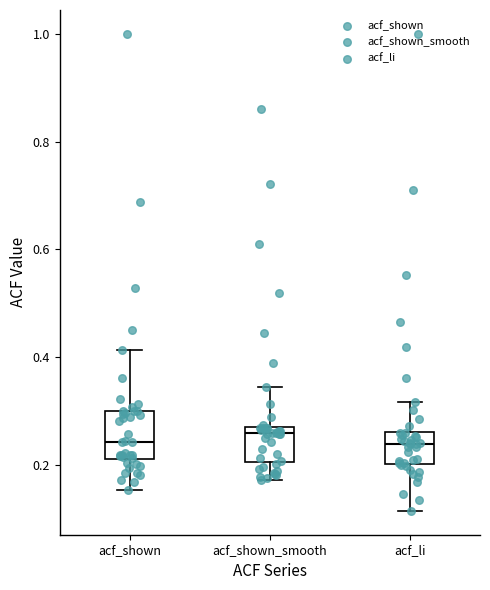

Which box is the tallest, from its lower edge to its upper edge?

acf_shown